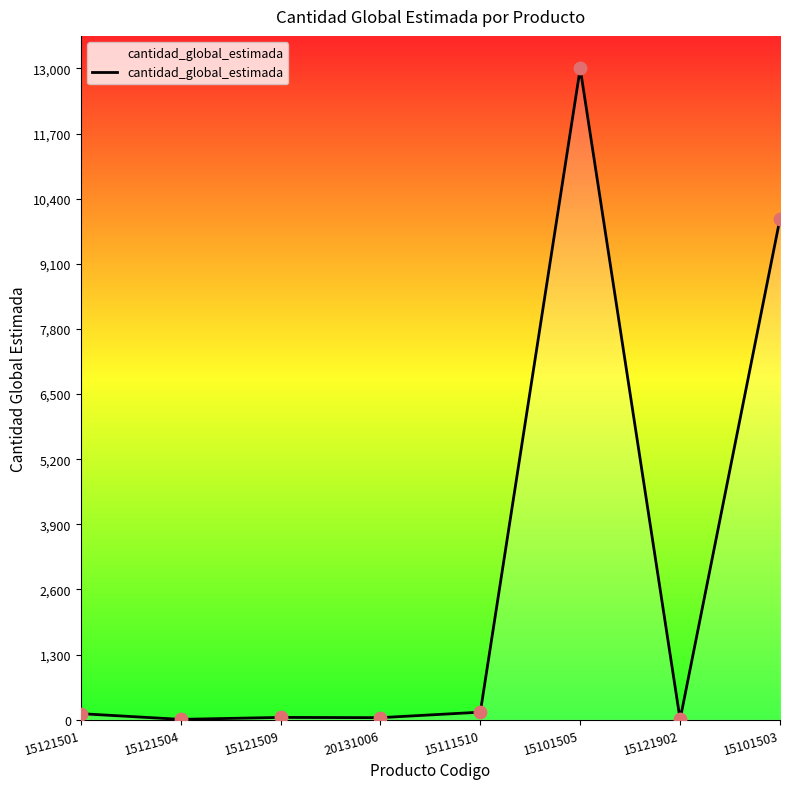

What is the change in value from 15111510 to 15101503?

+9850